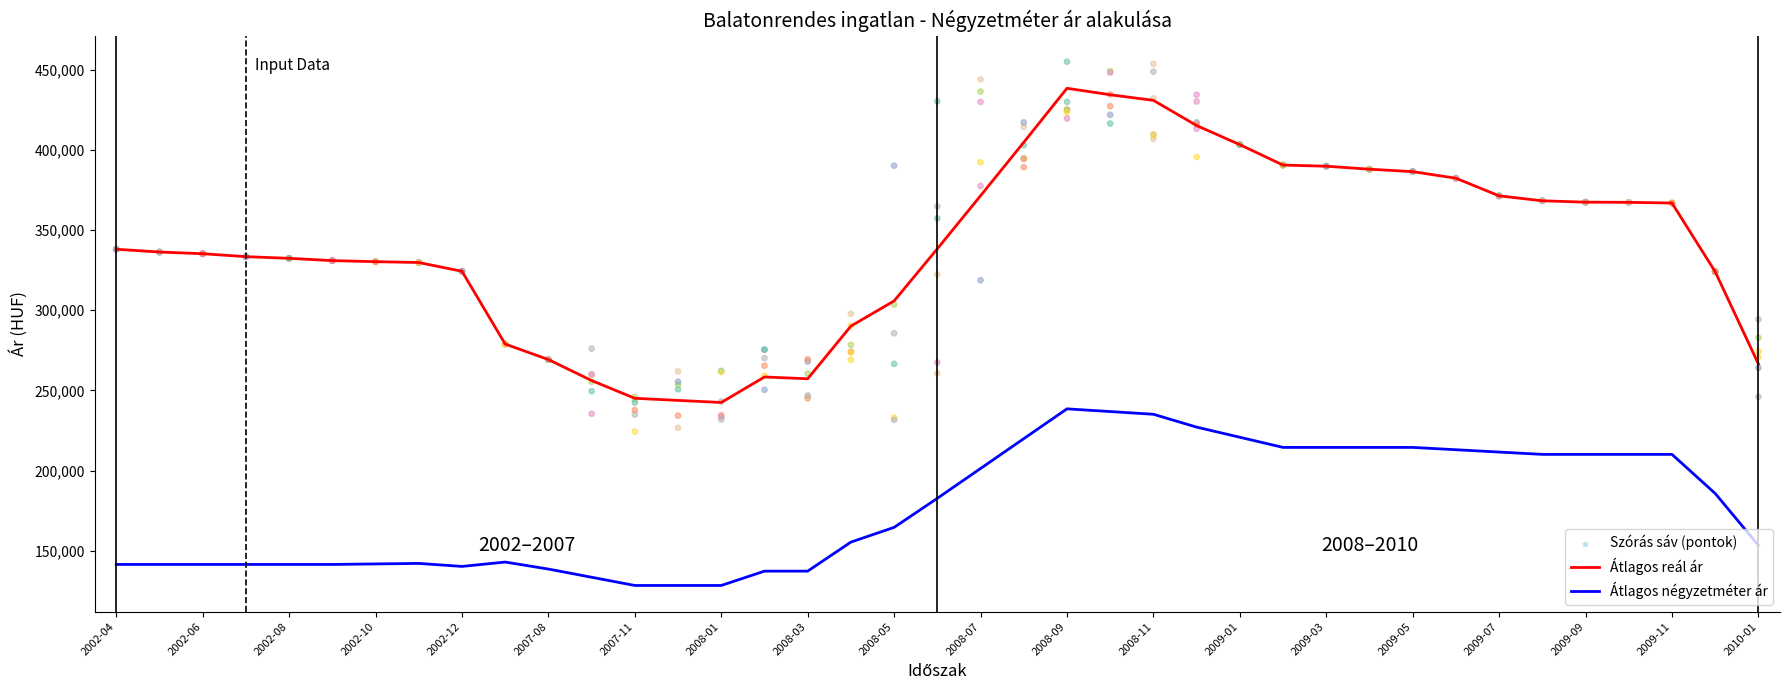

True or false: Átlagos reál ár and Átlagos négyzetméter ár intersect in this chart.

False